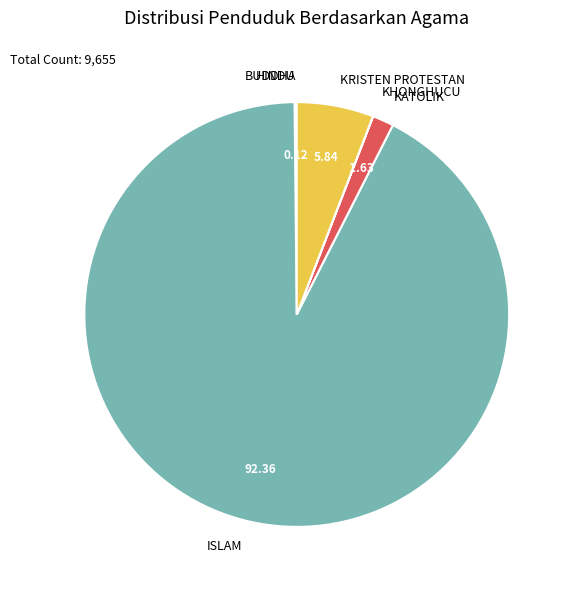

Which slice is the largest?

ISLAM